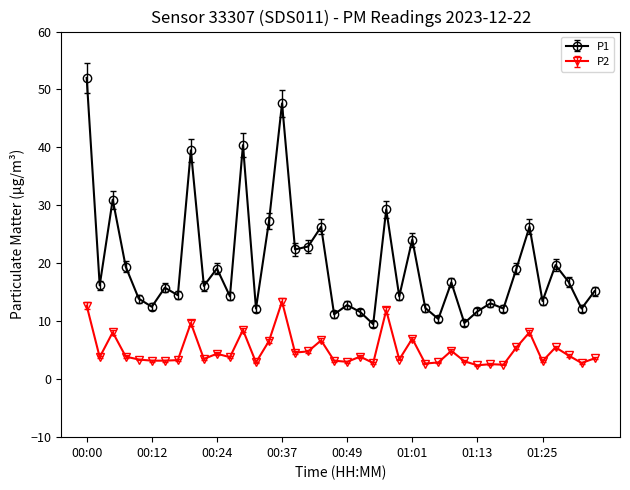

How many lines are shown in the chart?

2